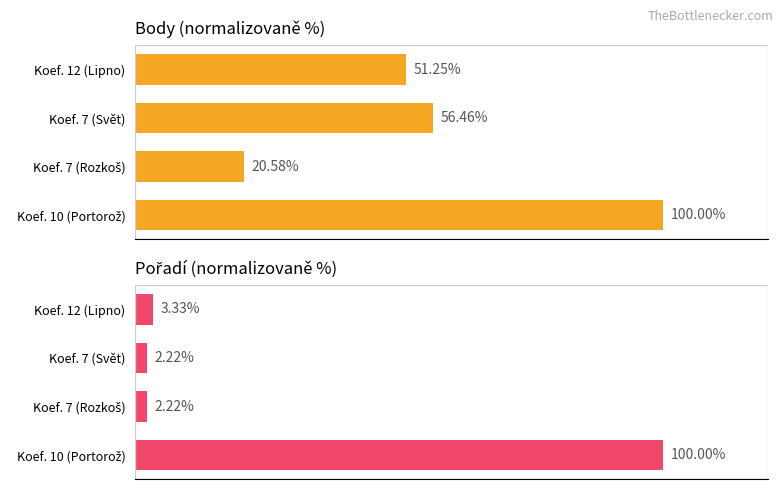

At how many categories does at least one series exceed 46?

3